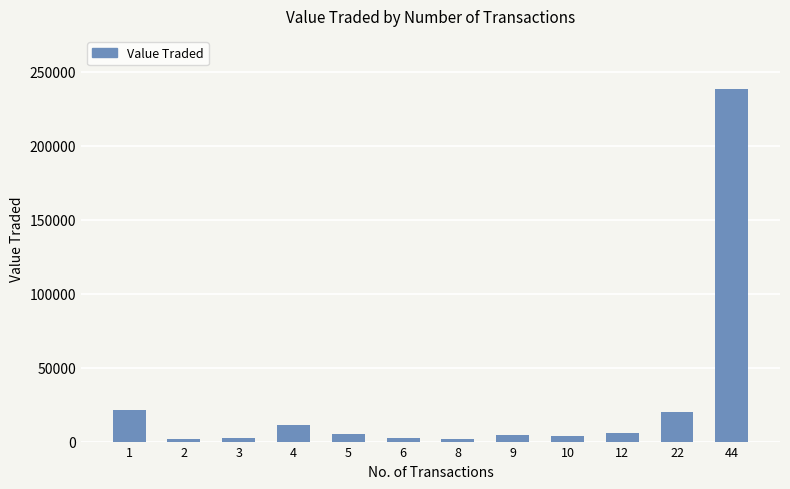

What is the sum of the values at 2 and 9?

5766